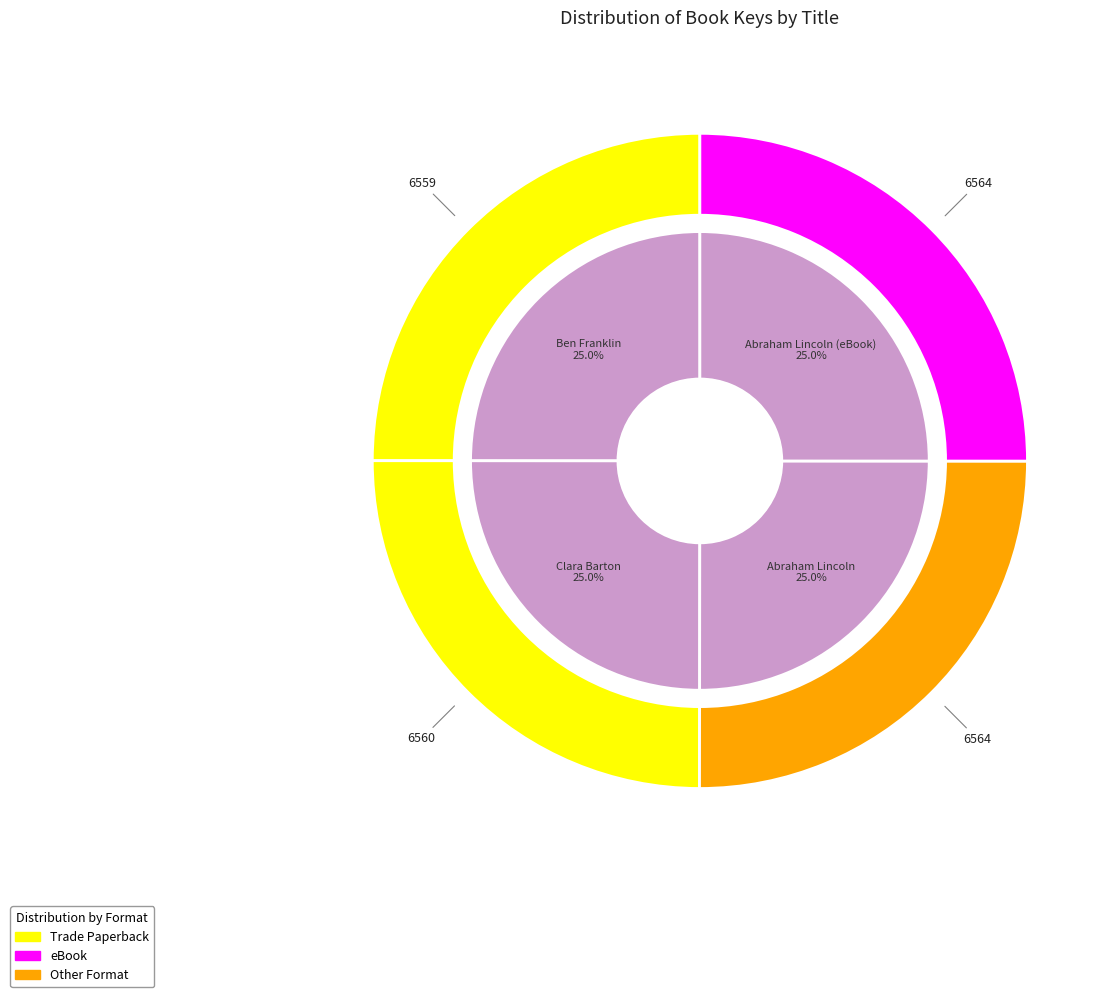

Does Ben Franklin represent more than half of the total?

No